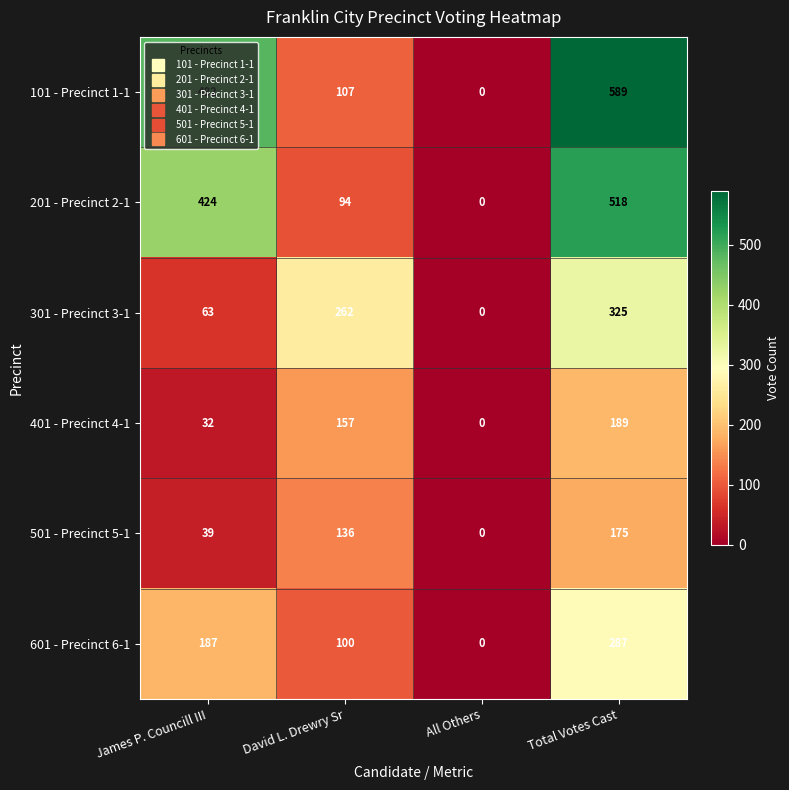

How many positive values does the 401 - Precinct 4-1 series have?

3